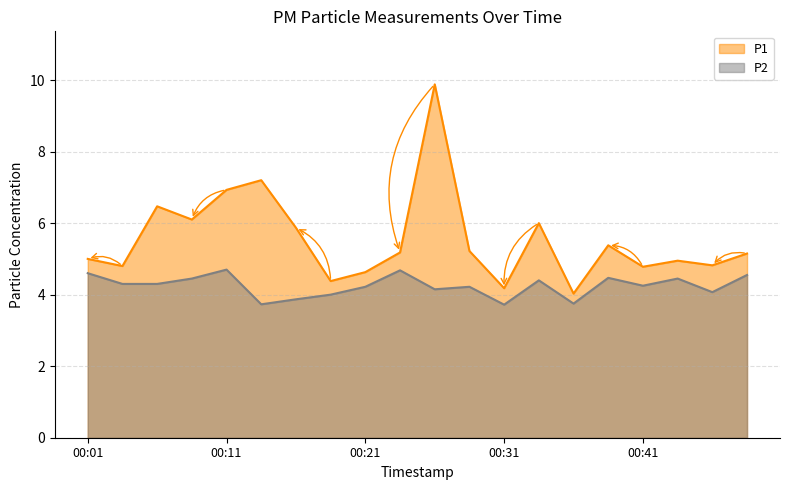

Reading right to left, what are all the values shown in this chart?

P1: 5.2	4.8	5.0	4.8	5.4	4.0	6.0	4.2	5.2	9.9	5.2	4.6	4.4	5.9	7.2	6.9	6.1	6.5	4.8	5.0
P2: 4.5	4.1	4.5	4.2	4.5	3.8	4.4	3.7	4.2	4.2	4.7	4.2	4.0	3.9	3.7	4.7	4.5	4.3	4.3	4.6